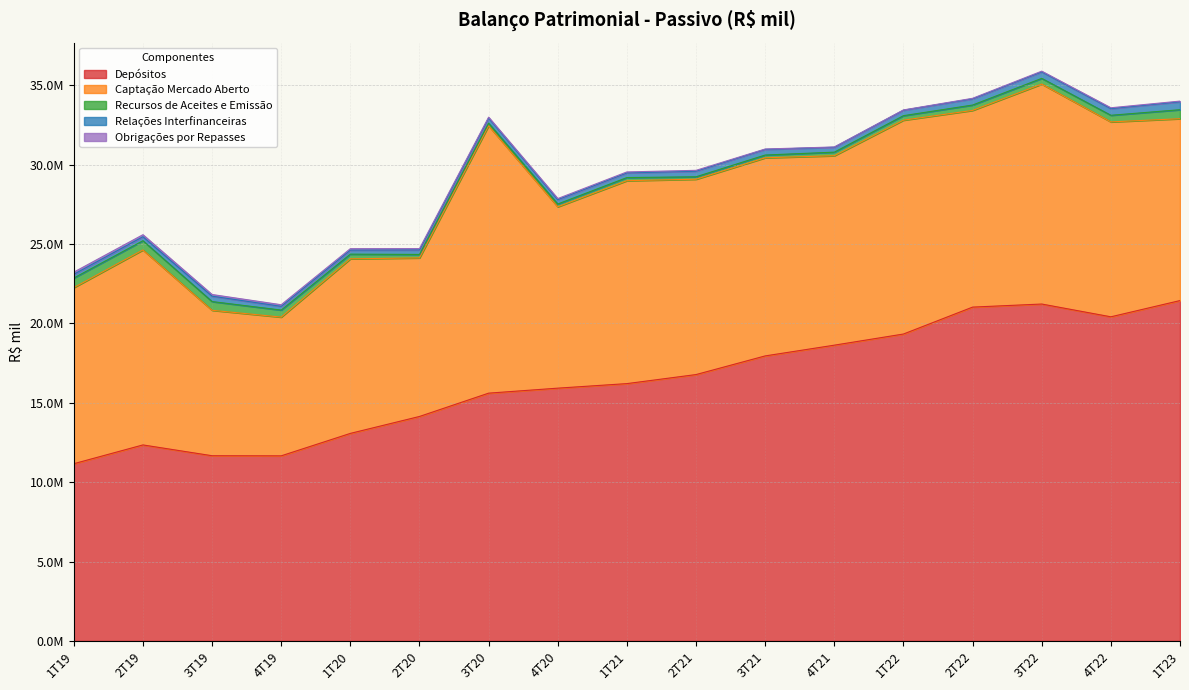

Where is Depósitos nearest to the value 16305128?

1T21